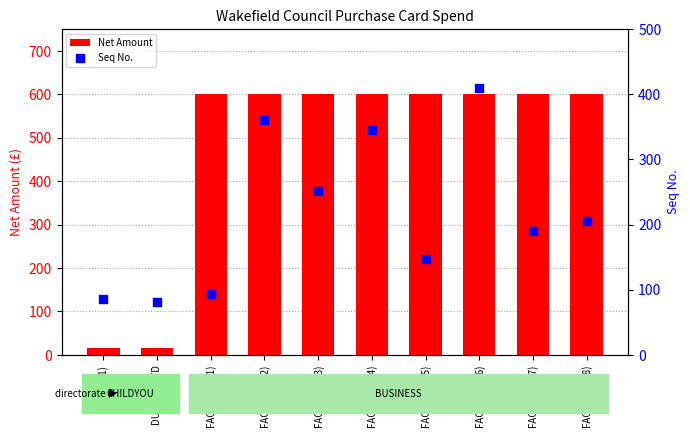

Which series reaches the maximum Y coordinate?

Net Amount